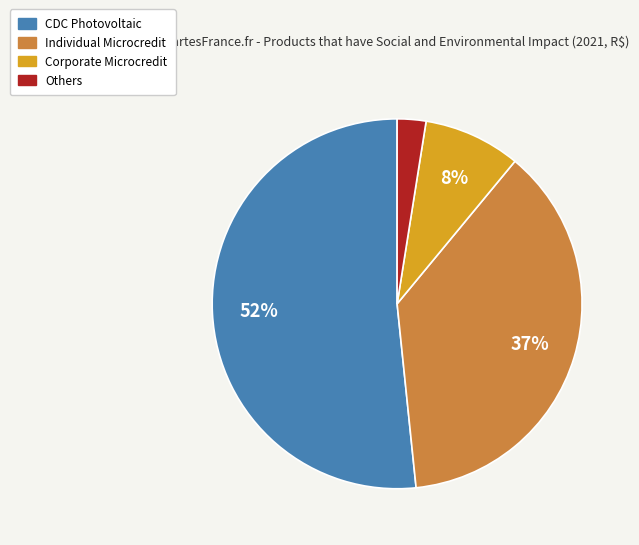

To the nearest percent, what is the difference between the largest and smallest slice percentages?

49%